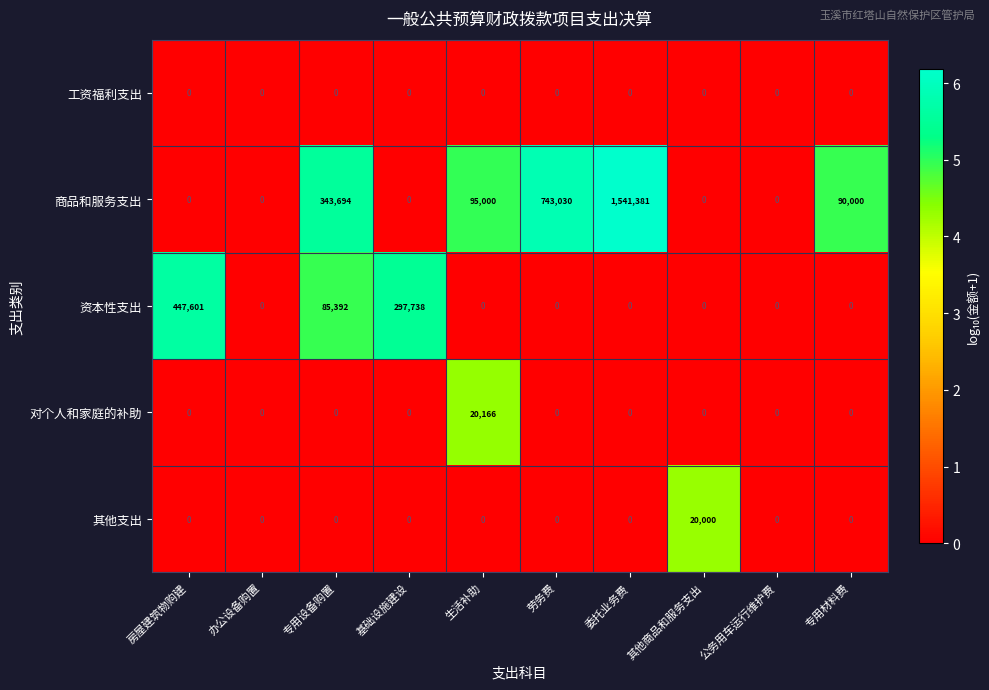

True or false: 工资福利支出 has a value of 0 at 委托业务费.

True